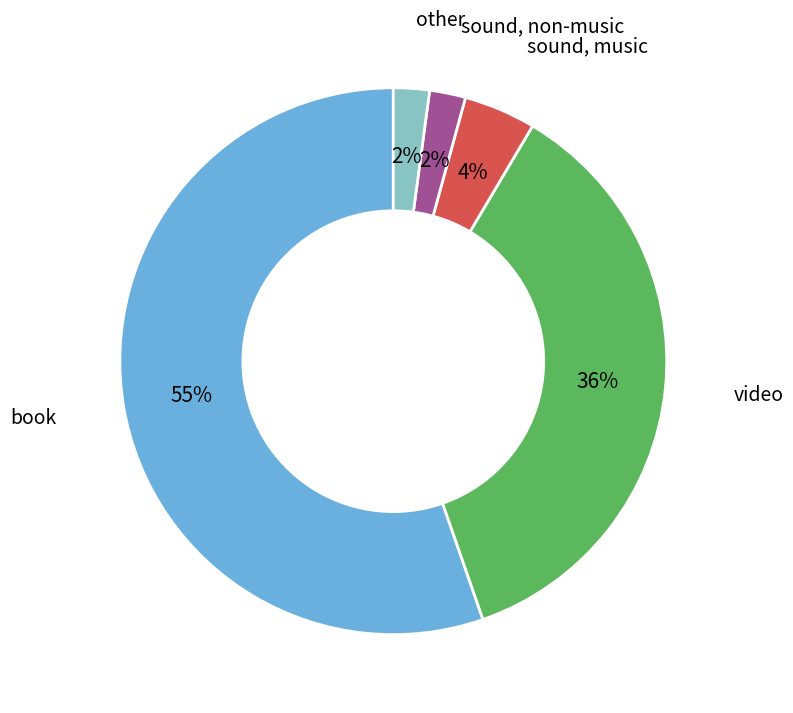

Do sound, non-music and video together represent more than half of the pie?

No